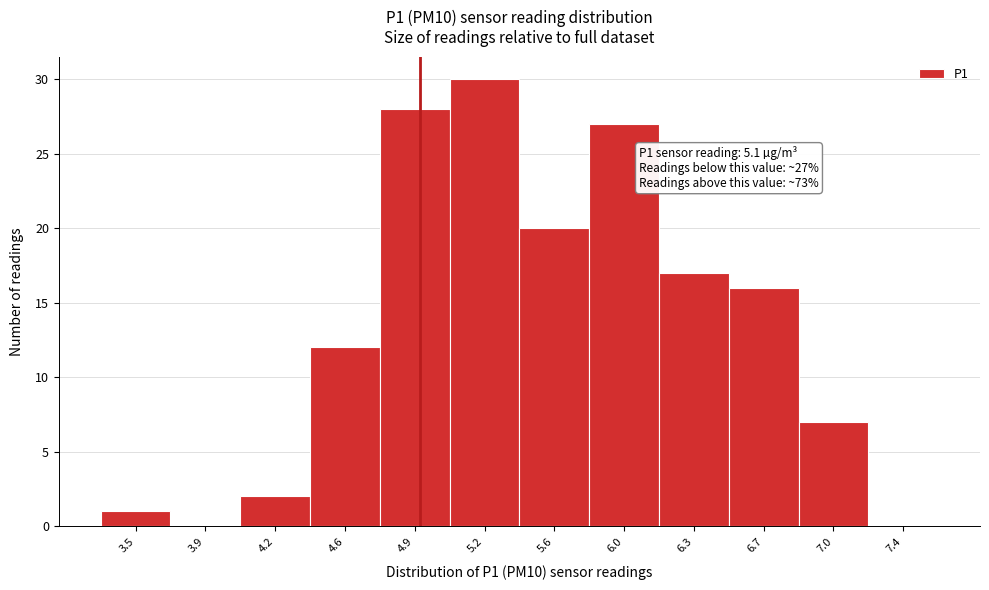

Reading left to right, extract all data points from this chart.

3.5=1	3.9=0	4.2=2	4.6=12	4.9=28	5.2=30	5.6=20	6.0=27	6.3=17	6.7=16	7.0=7	7.4=0